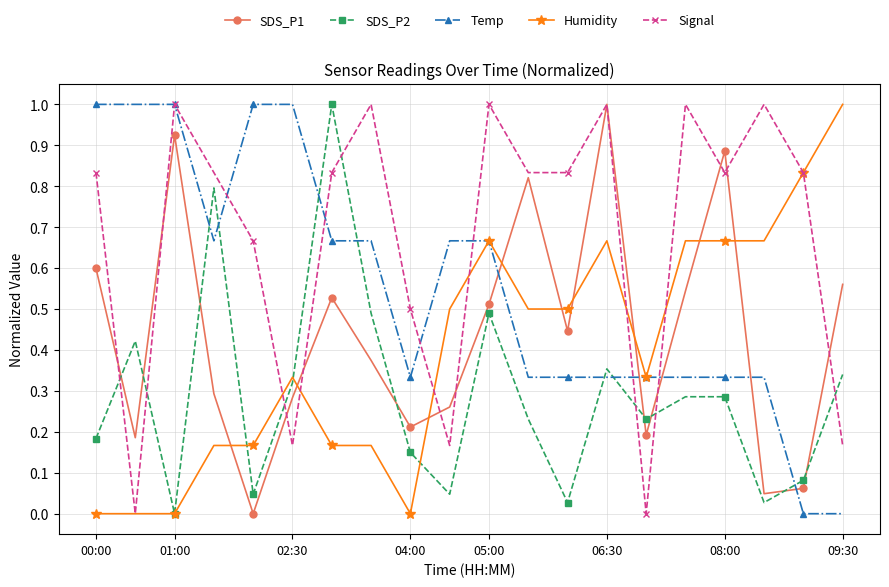

Which series has the largest total across all categories?

Signal